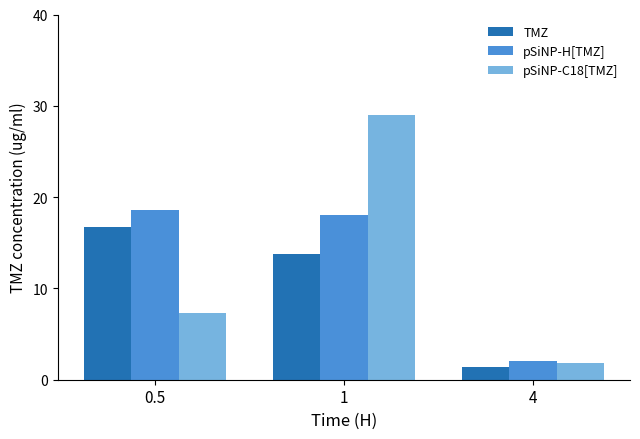

What is the difference between the pSiNP-H[TMZ] values at 0.5 and 4?

16.5